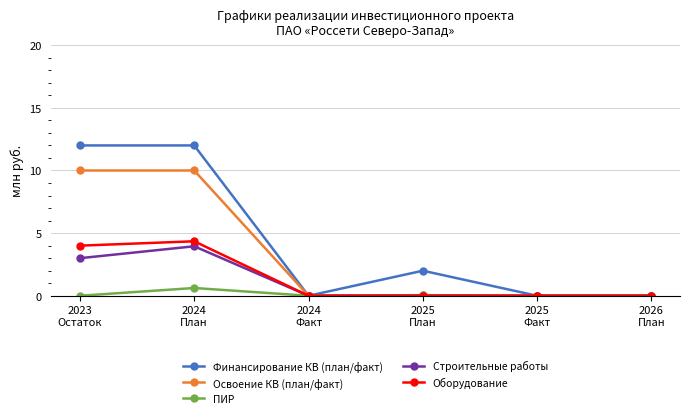

What is the label of the 5th point from the left?

2025
Факт